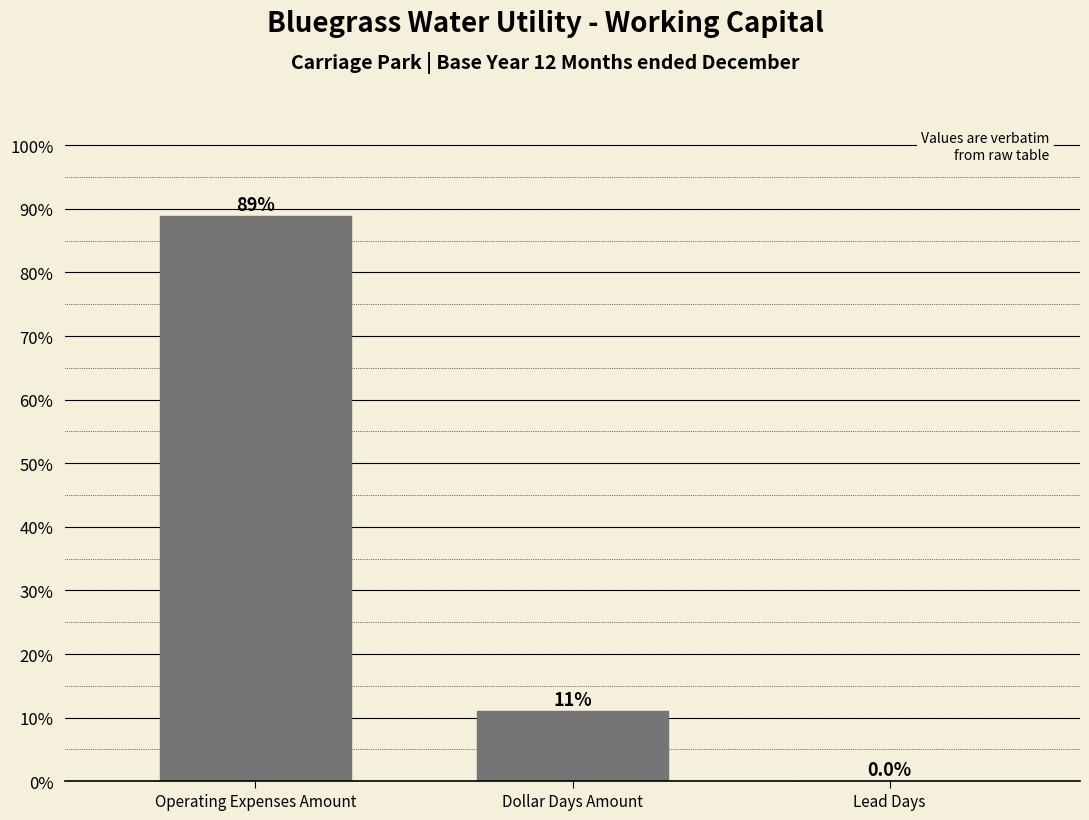

What is the sum of all values?

100.0